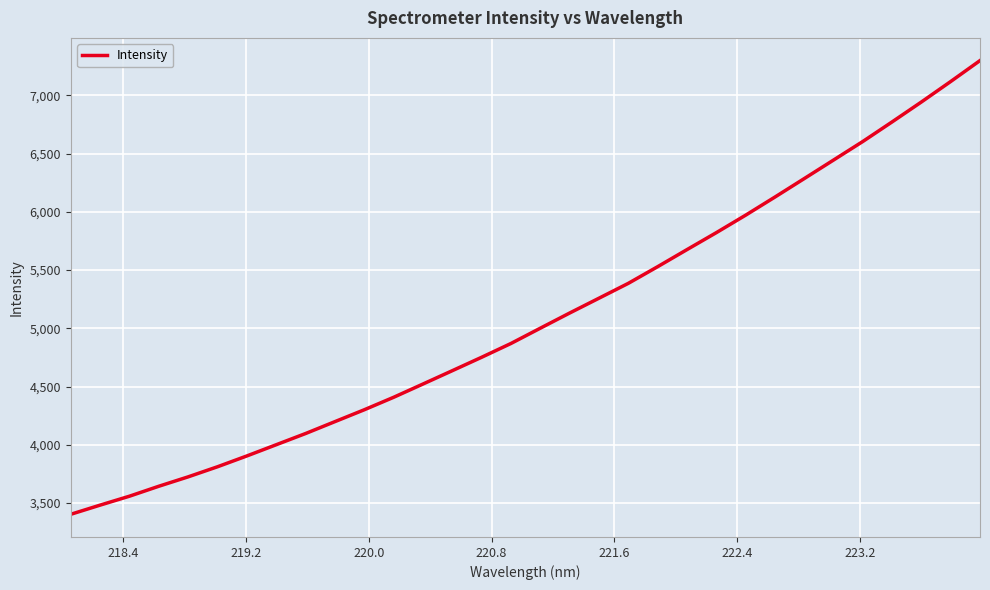

What is the maximum value shown in the chart?

7298.2